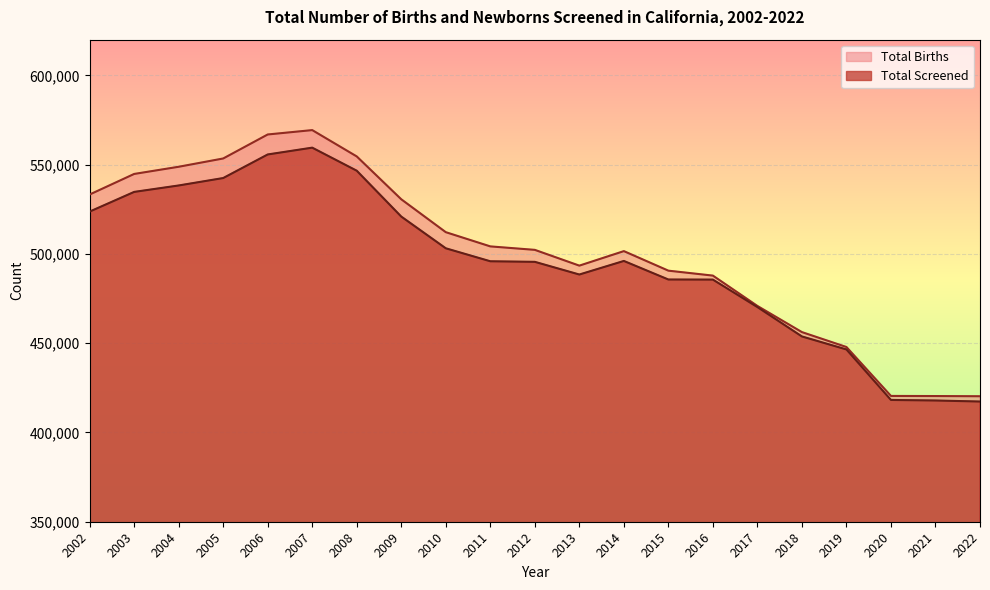

List the series in order of their overall mean, highest first.

Total Births, Total Screened